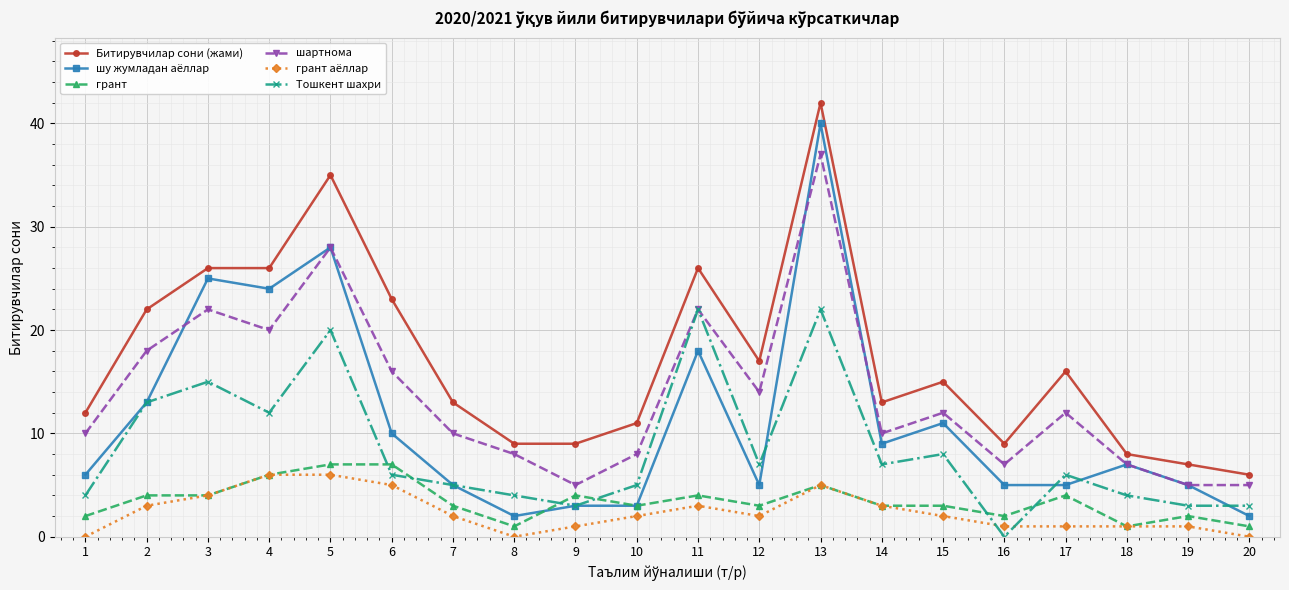

Reading left to right, transcribe all the data shown in this chart.

Битирувчилар сони (жами): 12	22	26	26	35	23	13	9	9	11	26	17	42	13	15	9	16	8	7	6
шу жумладан аёллар: 6	13	25	24	28	10	5	2	3	3	18	5	40	9	11	5	5	7	5	2
грант: 2	4	4	6	7	7	3	1	4	3	4	3	5	3	3	2	4	1	2	1
шартнома: 10	18	22	20	28	16	10	8	5	8	22	14	37	10	12	7	12	7	5	5
грант аёллар: 0	3	4	6	6	5	2	0	1	2	3	2	5	3	2	1	1	1	1	0
Тошкент шахри: 4	13	15	12	20	6	5	4	3	5	22	7	22	7	8	0	6	4	3	3